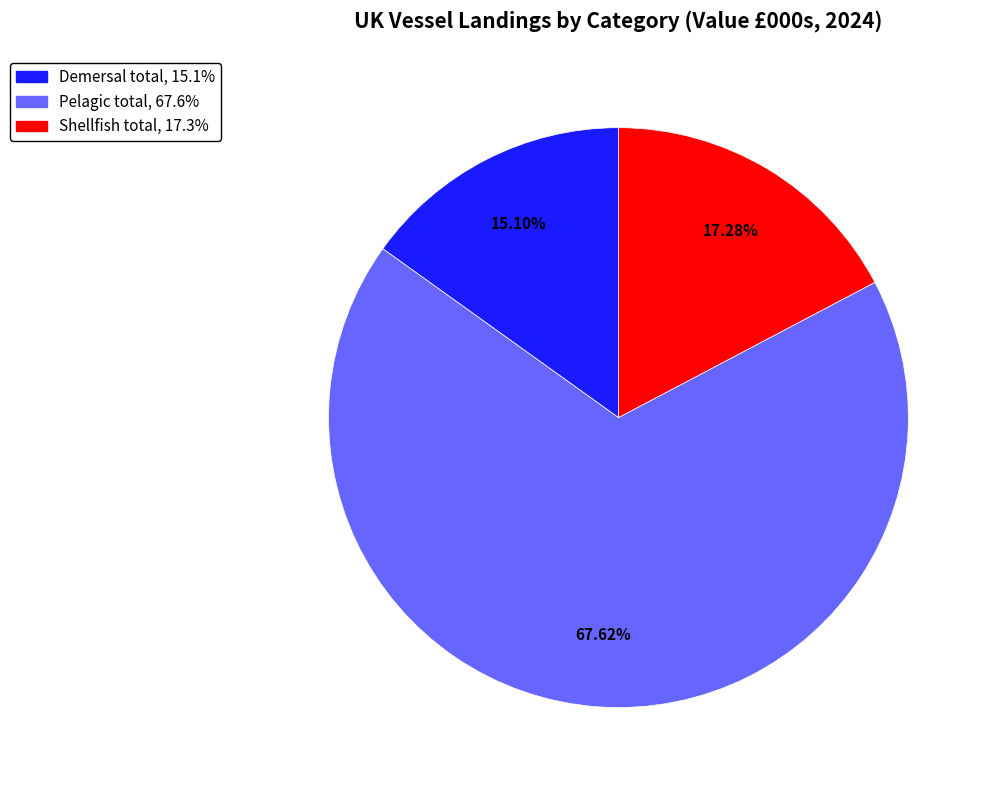

Combined, do Shellfish total and Pelagic total account for over 50%?

Yes